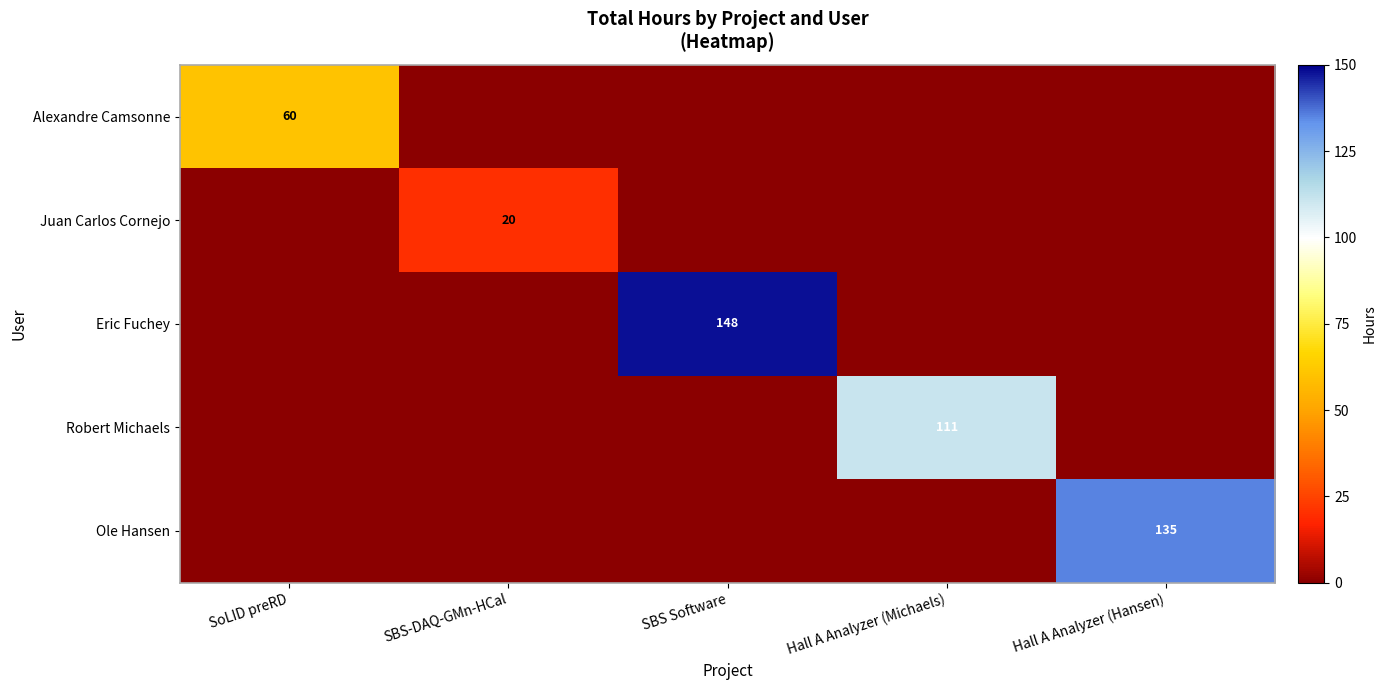

The value of Eric Fuchey at SBS Software is 243. True or false?

False